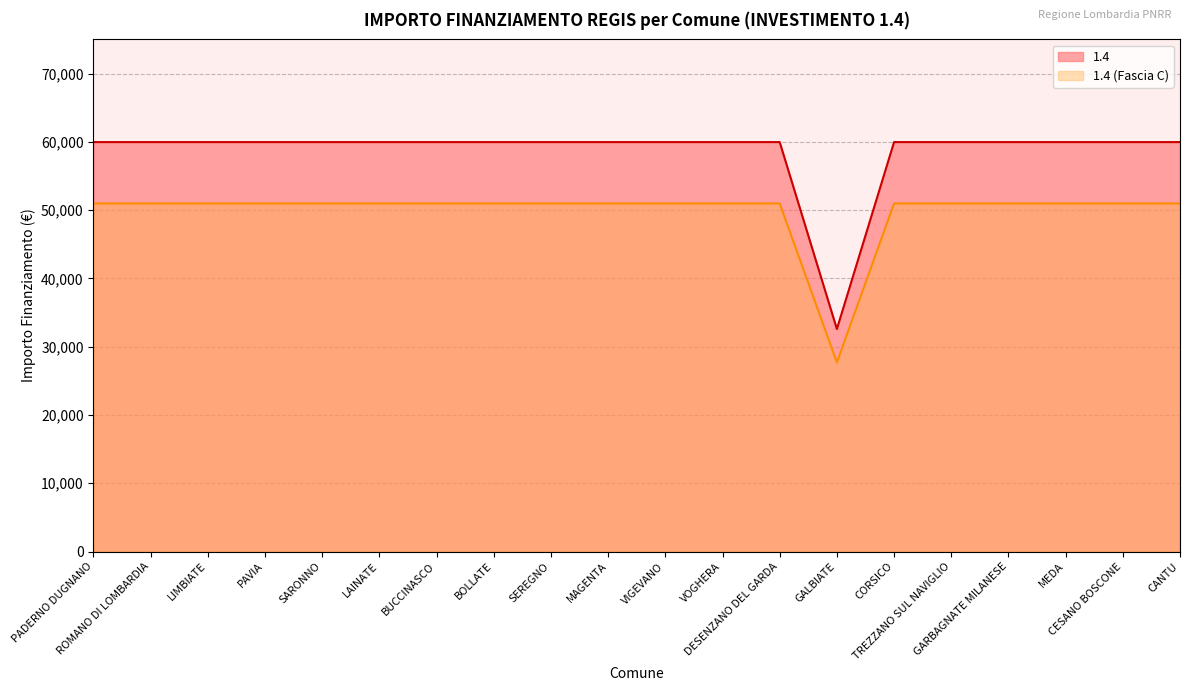

The value of 1.4 at PAVIA is 21947.5. True or false?

False